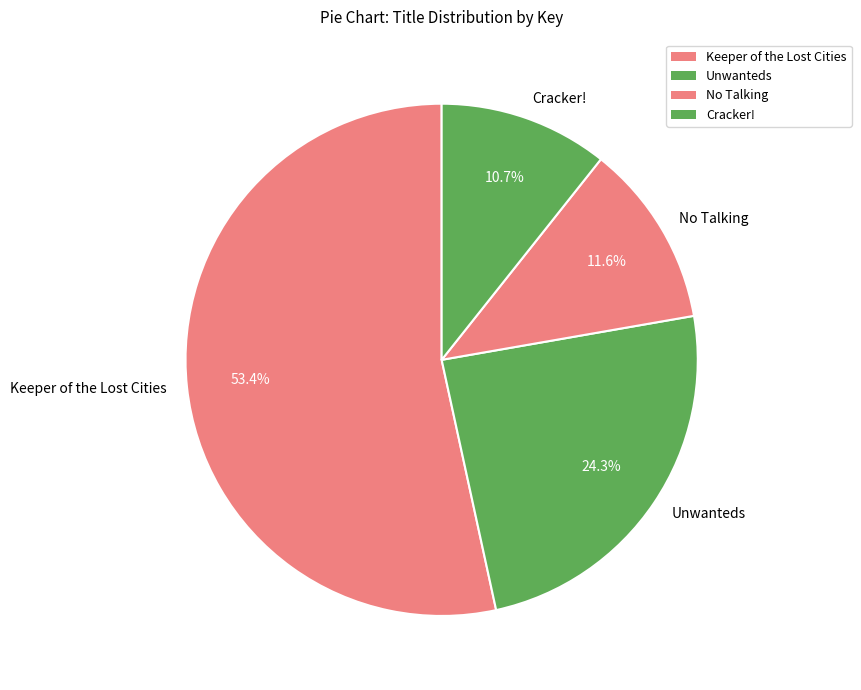

To the nearest percent, what is the average slice percentage?

25%